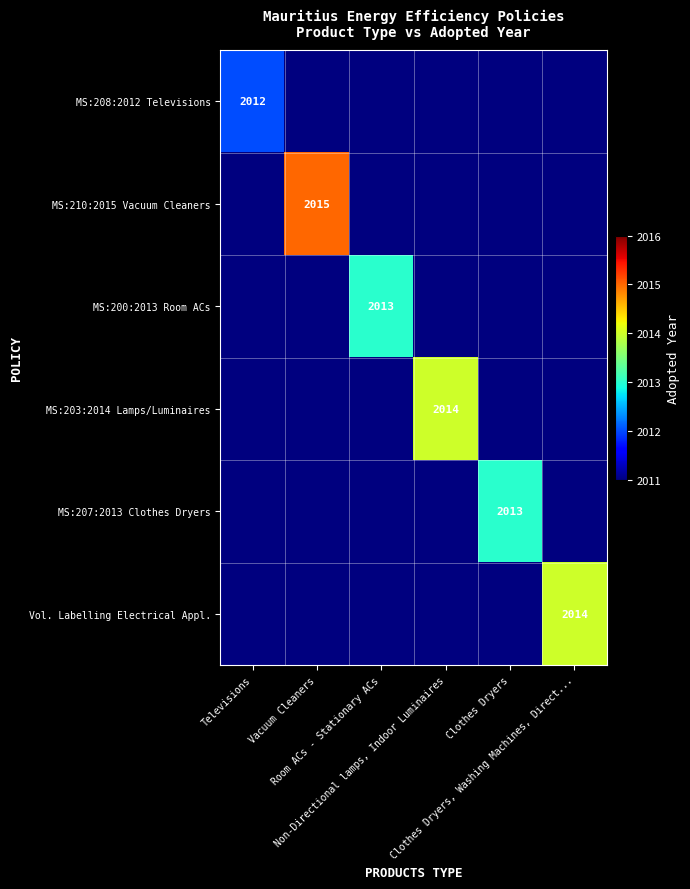

Between Room ACs - Stationary ACs and Clothes Dryers, Washing Machines, Direct..., which series saw the biggest shift?

Vol. Labelling Electrical Appl.